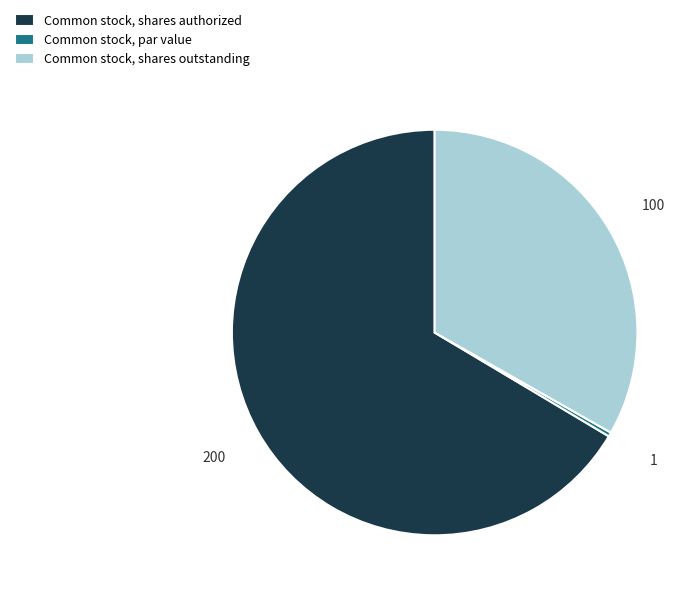

Do Common stock, shares outstanding and Common stock, par value together represent more than half of the pie?

No